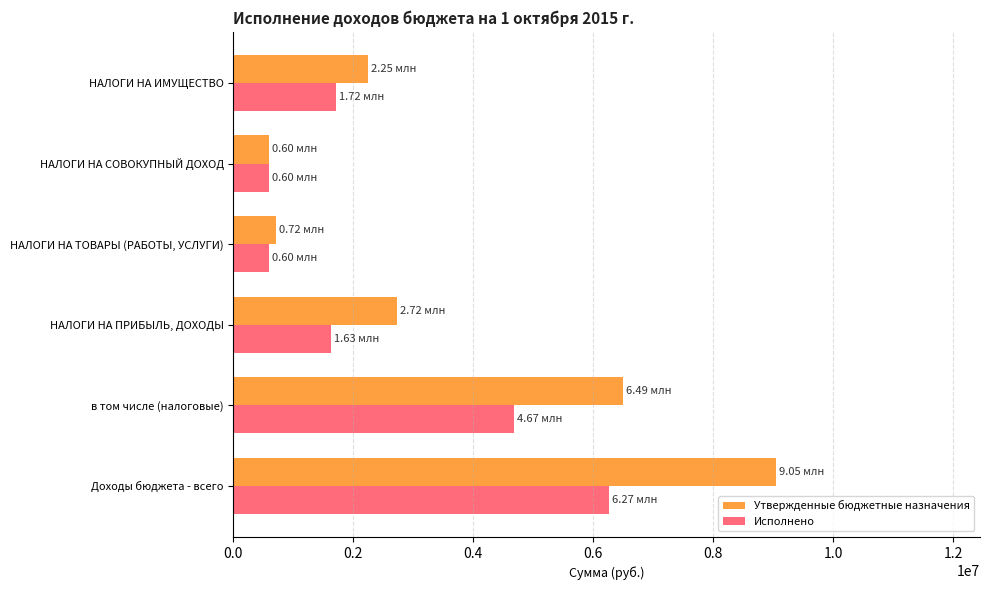

Rank the series at НАЛОГИ НА ПРИБЫЛЬ, ДОХОДЫ from lowest to highest value.

Исполнено, Утвержденные бюджетные назначения